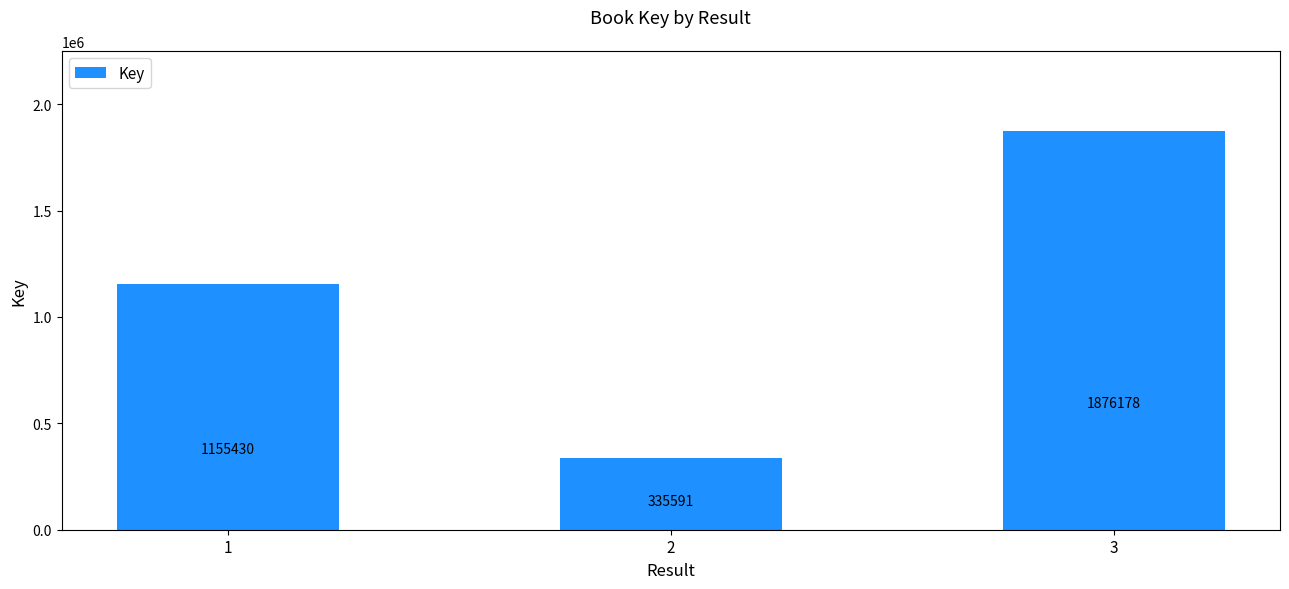

Rank the categories by value from lowest to highest.

2, 1, 3